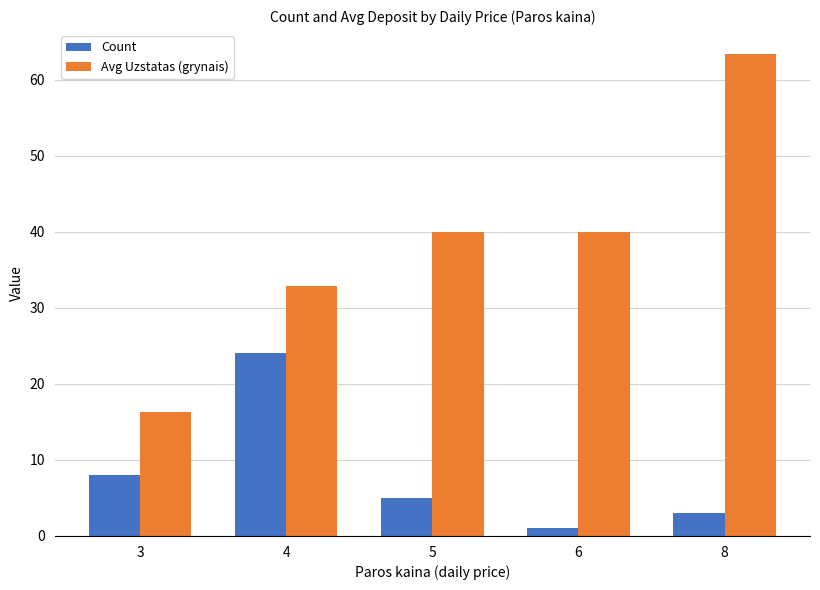

Is it true that Avg Uzstatas (grynais) equals 66.9 at 5?

False